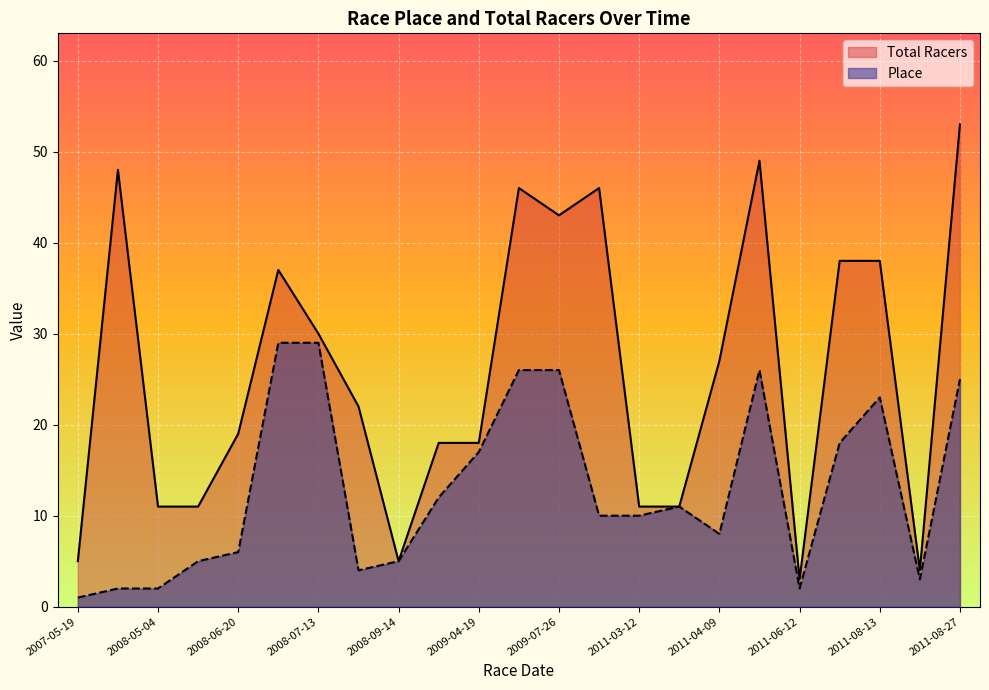

At how many categories does at least one series exceed 42?

6